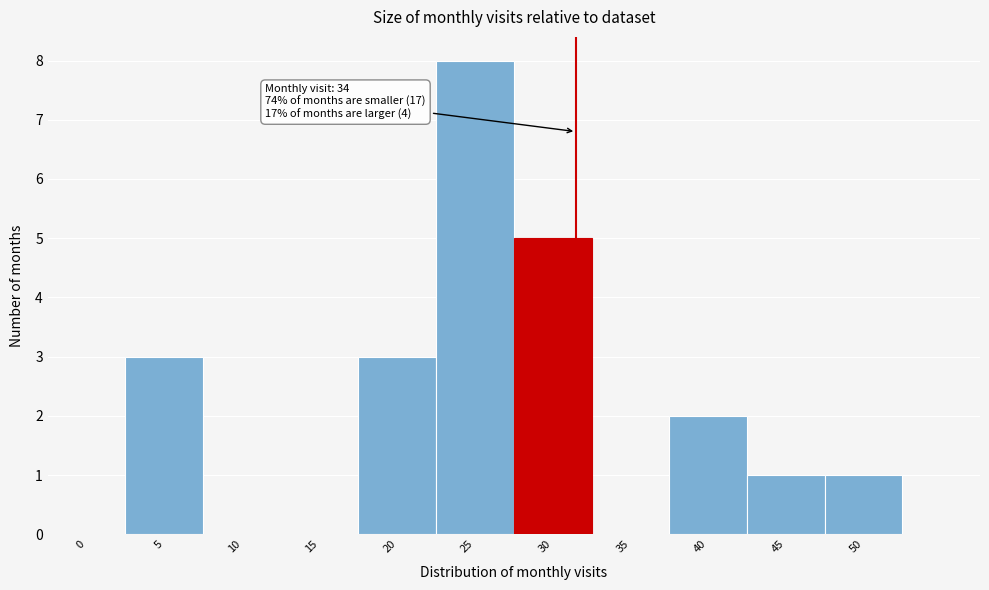

Reading right to left, what are all the values shown in this chart?

50=1	45=1	40=2	35=0	30=5	25=8	20=3	15=0	10=0	5=3	0=0